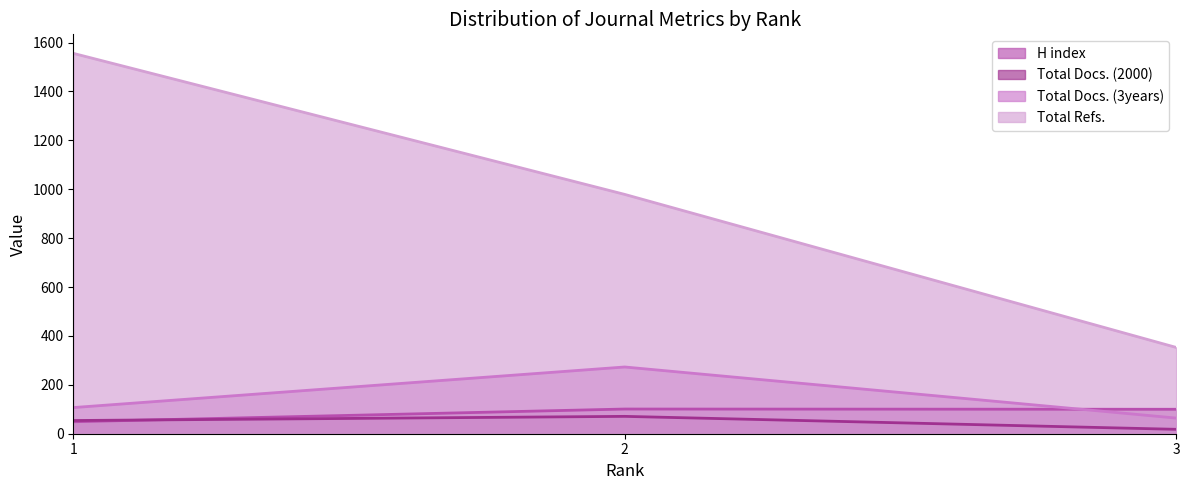

Which series changed the most between 1 and 3?

Total Refs.